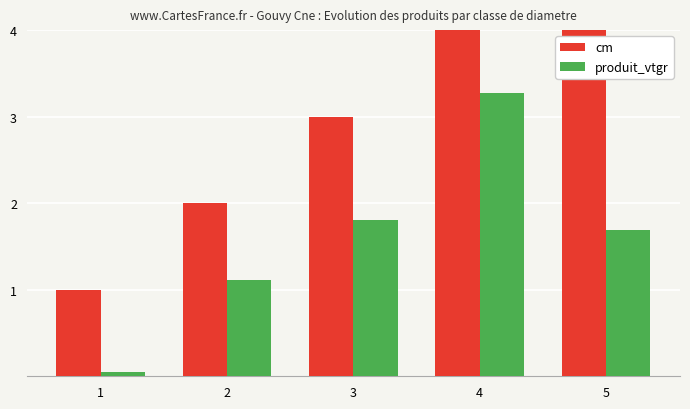

At which label is produit_vtgr closest to 1?

2